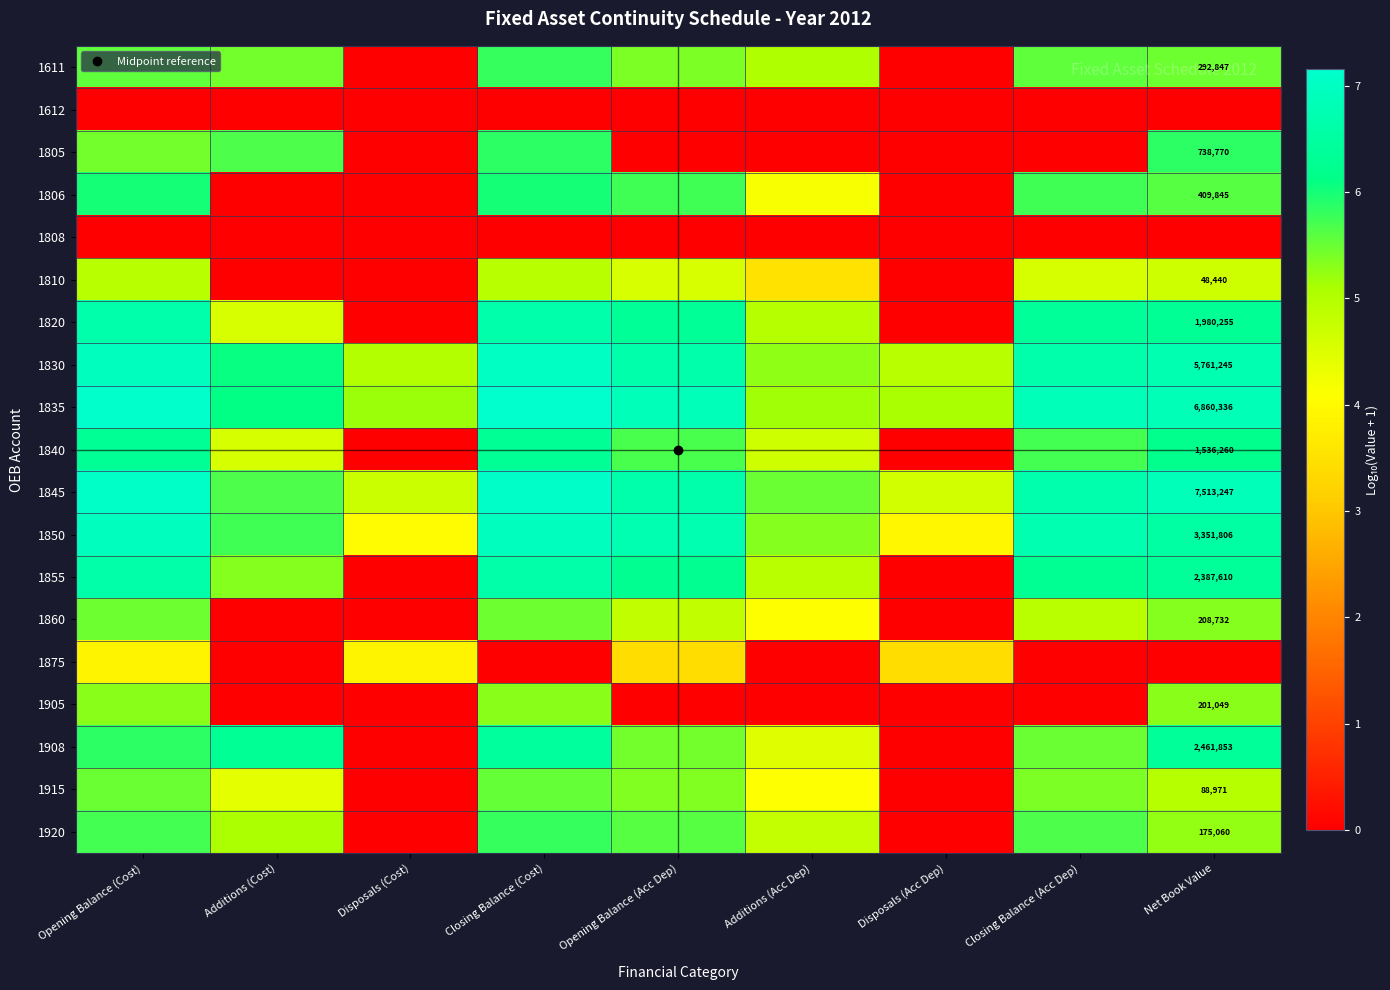

What is the spread (max minus min) of values at Net Book Value?

6.9